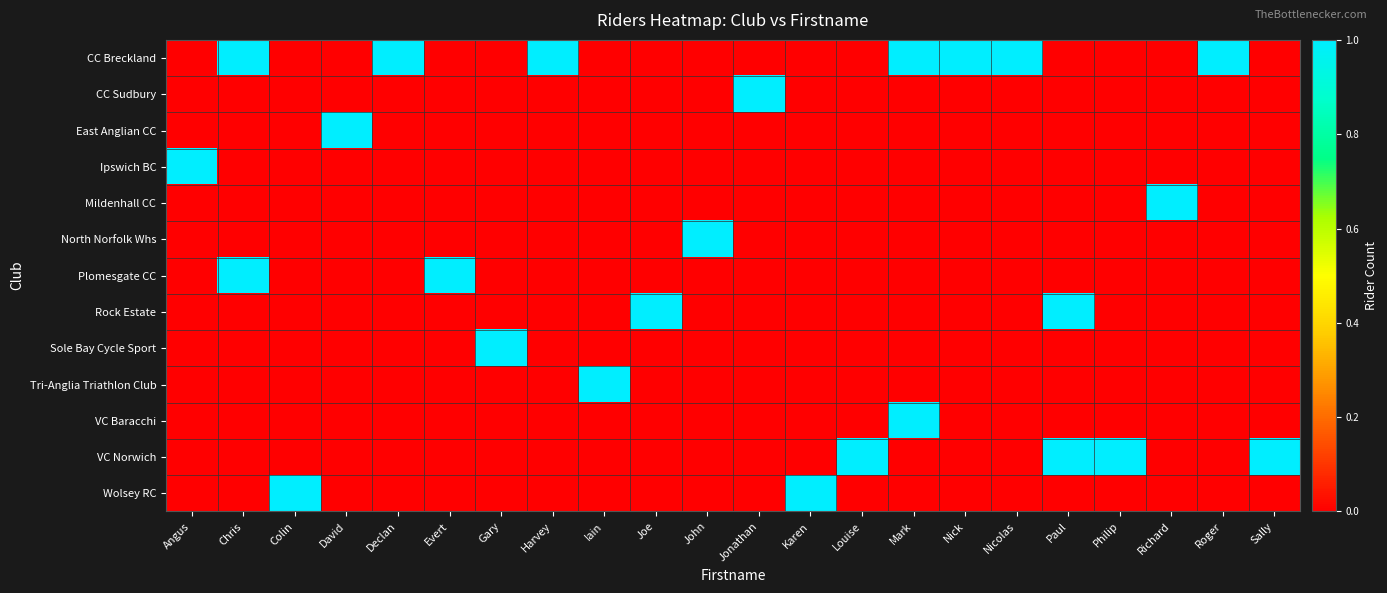

What is the maximum value shown in the chart?

1